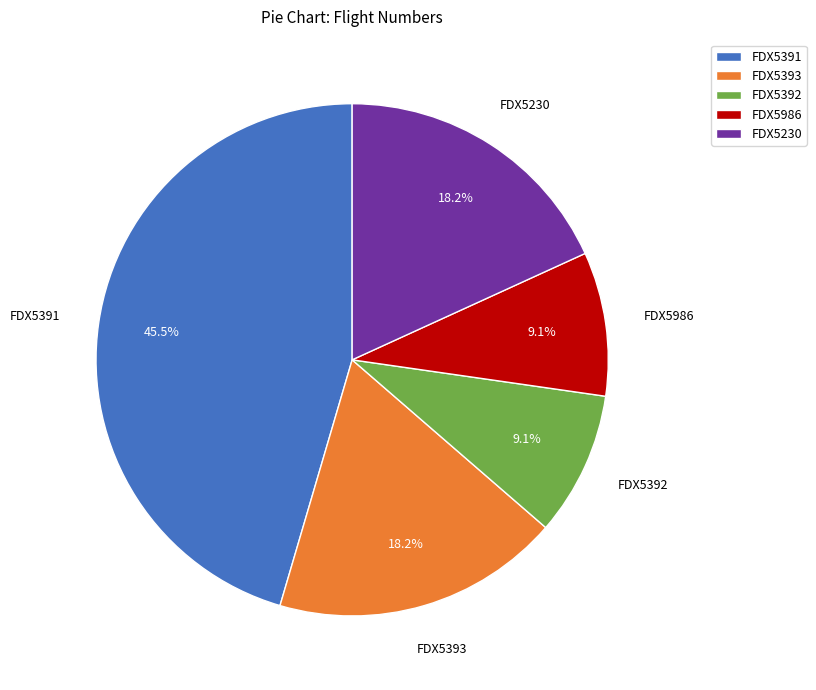

The FDX5393 slice represents 18% of the pie. True or false?

True